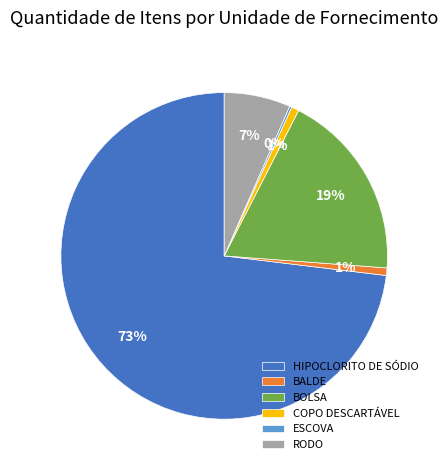

To the nearest percent, what portion does COPO DESCARTÁVEL represent?

1%